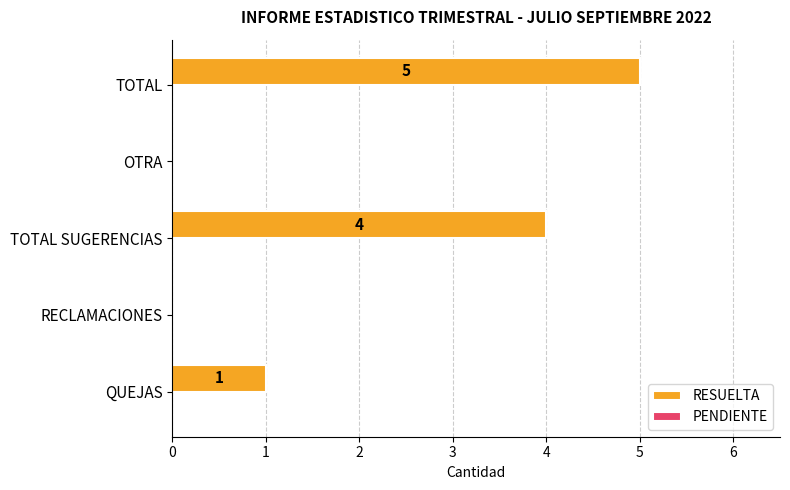

Reading bottom to top, transcribe all the data shown in this chart.

QUEJAS=1	RECLAMACIONES=0	TOTAL SUGERENCIAS=4	OTRA=0	TOTAL=5